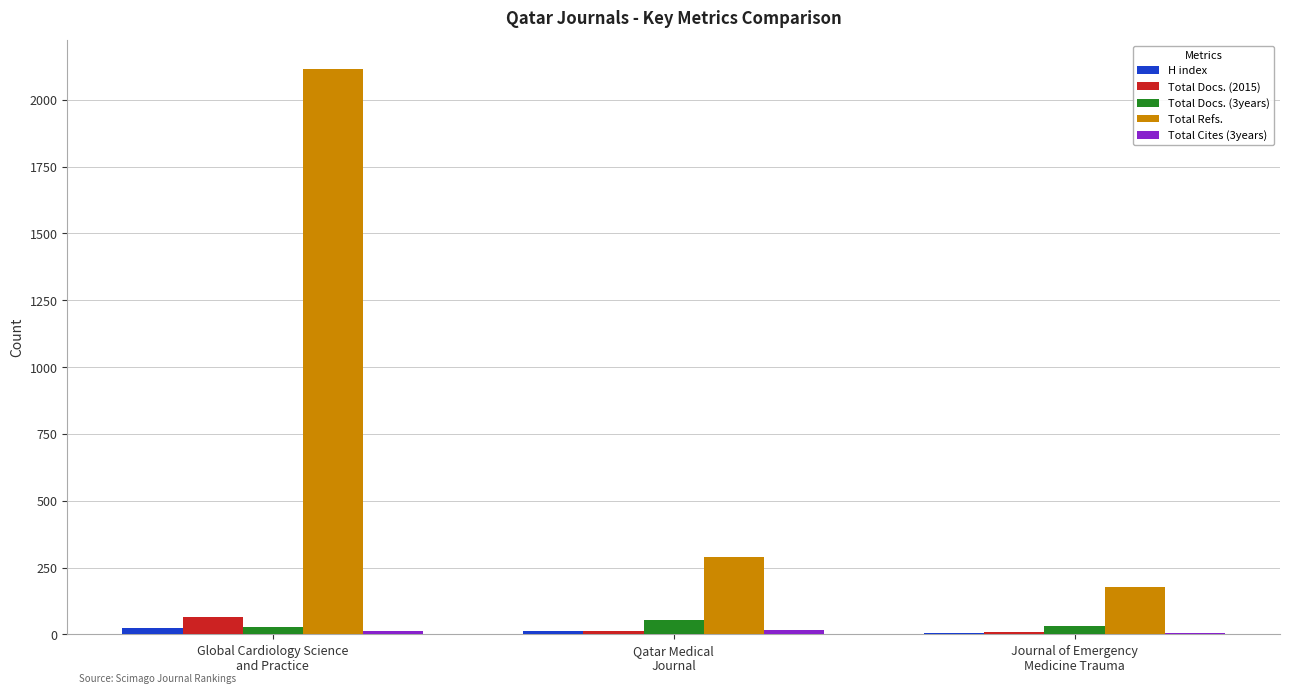

What is the greatest value displayed?

2117